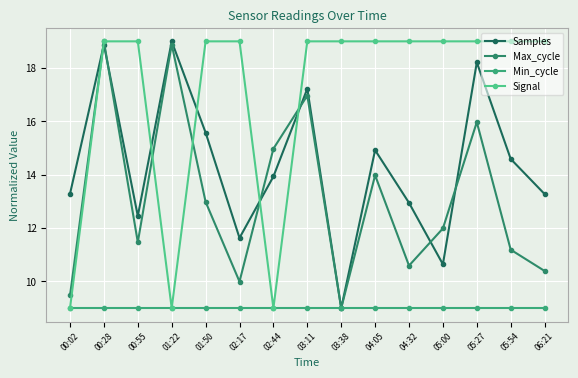

Is it true that Signal equals 19.0 at 03:11?

True